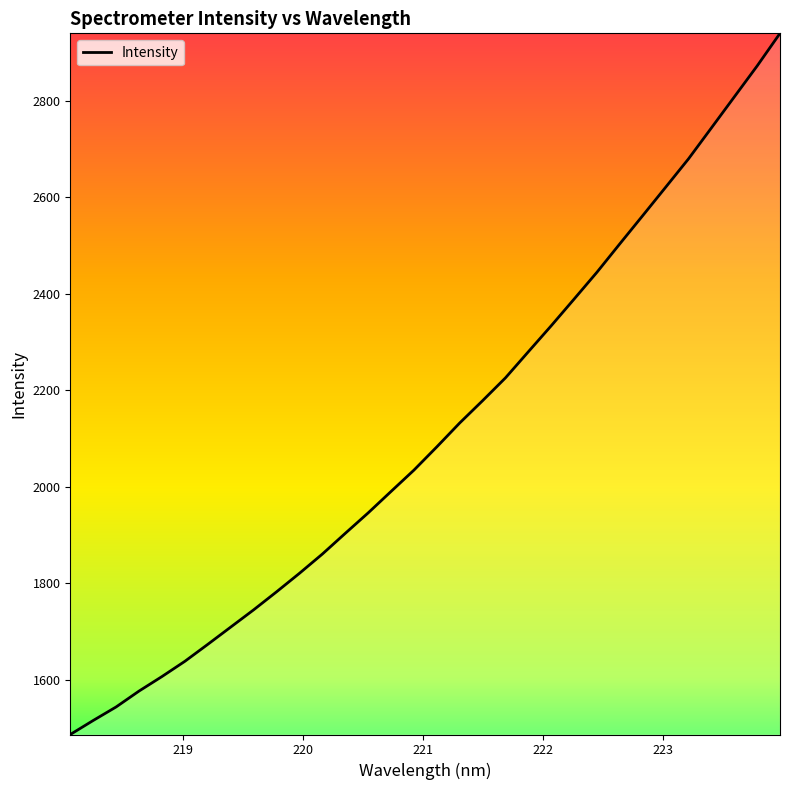

What is the smallest value displayed?

1486.8